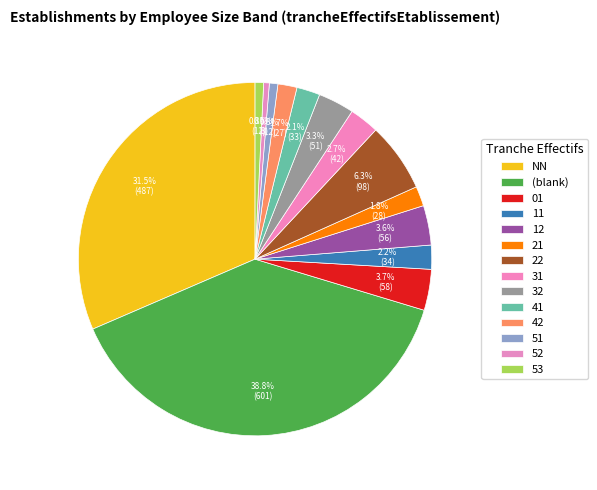

How many slices are in this pie chart?

14